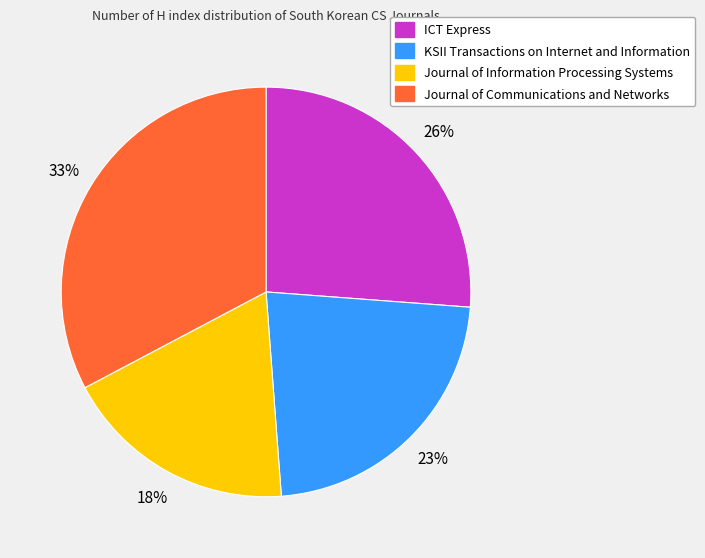

Does Journal of Communications and Networks account for over 50% of the chart?

No